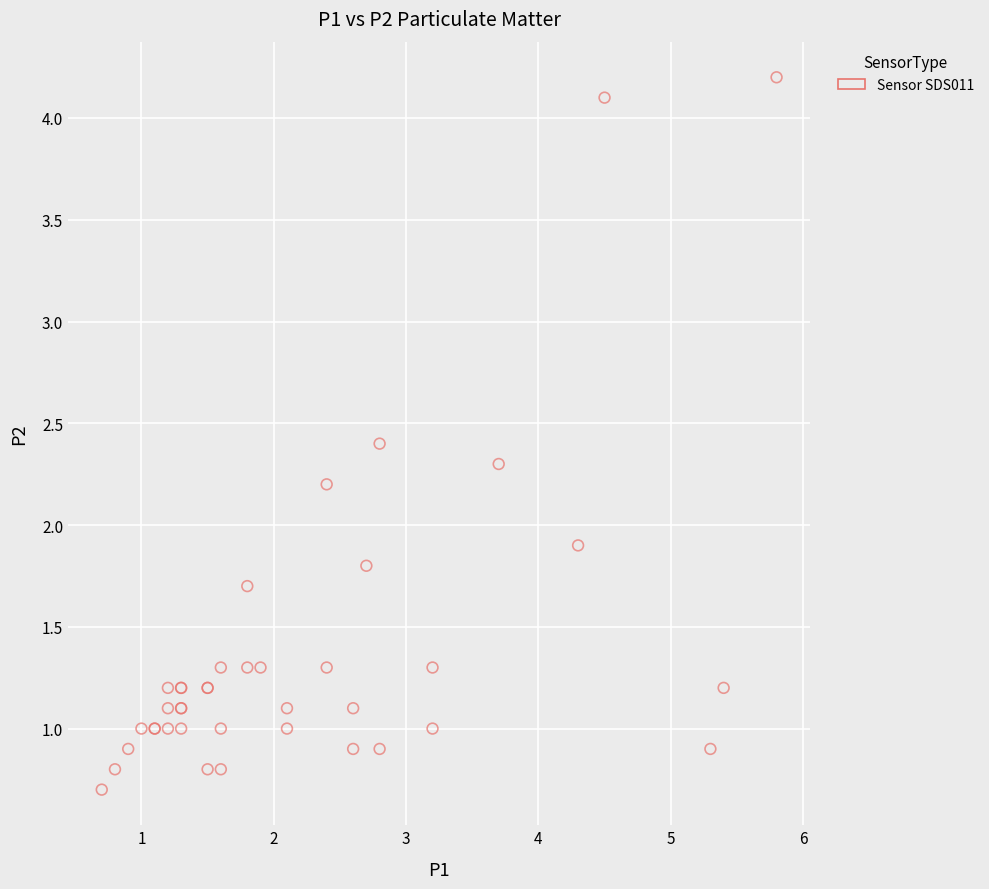

What Y value in the scatter plot is closest to 2?

1.9